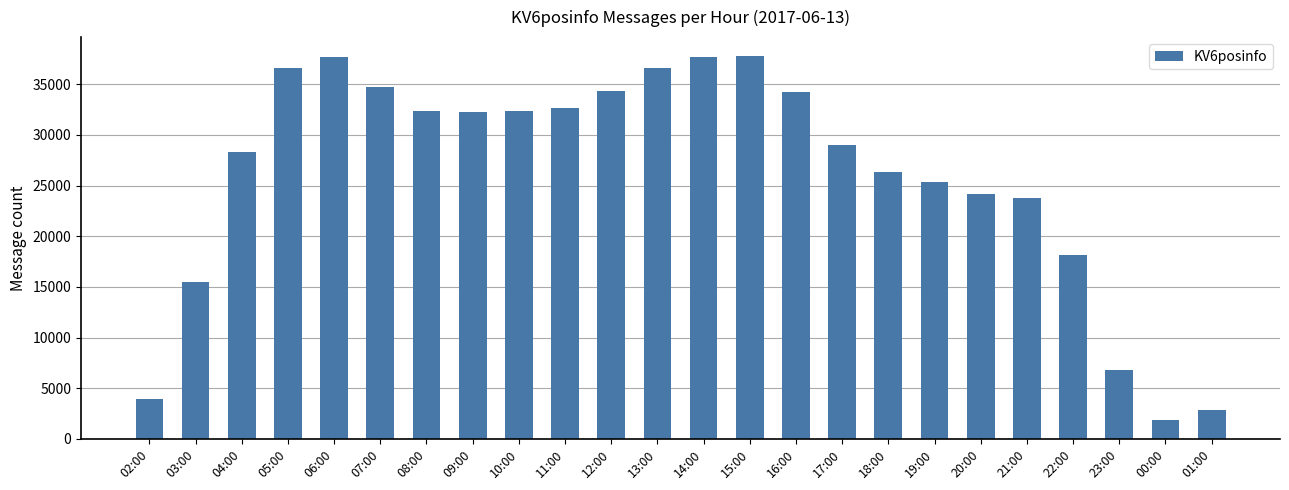

What is the value of the 10th bar from the left?

32667